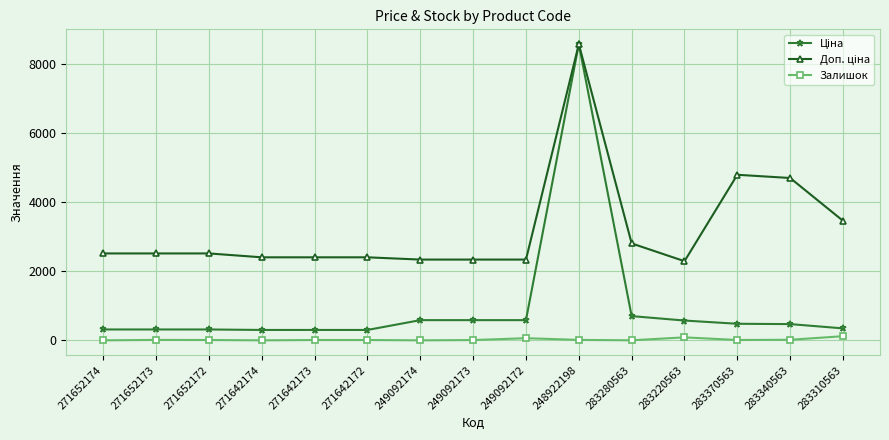

At which category is the sum across all series the highest?

248922198